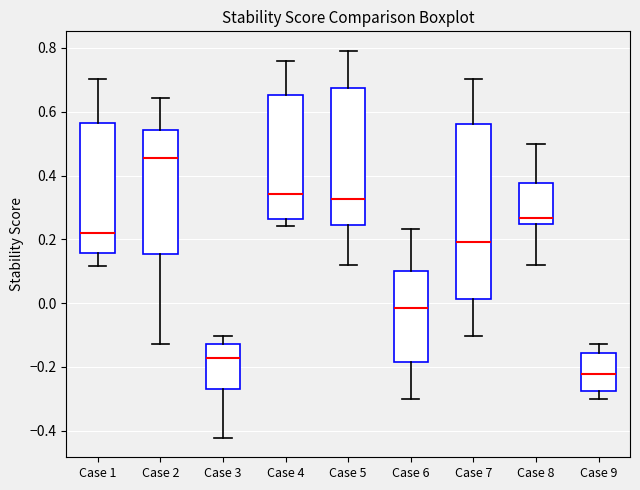

Where does the median line of the box for Case 8 sit on the y-axis? The values are not printed on the chart, so give them approximately, as read against the axis.

0.26